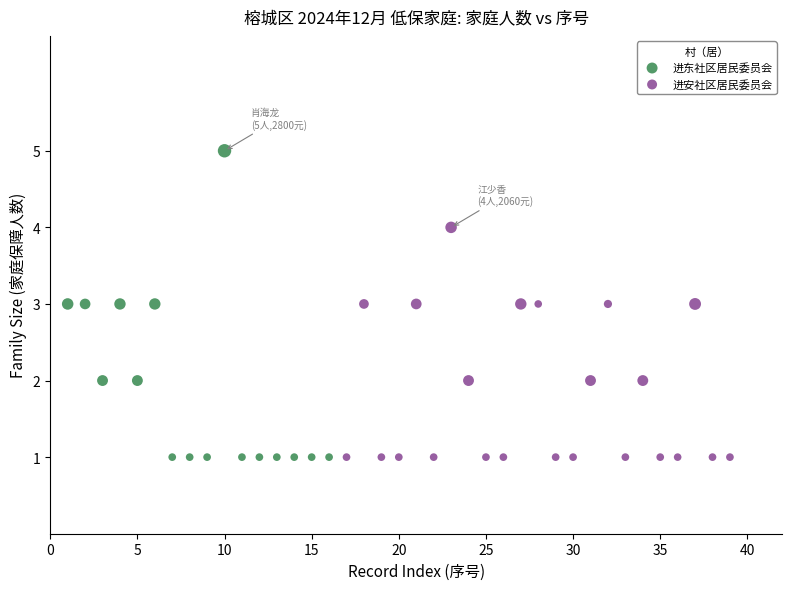

Which series reaches the maximum Y coordinate?

进东社区居民委员会